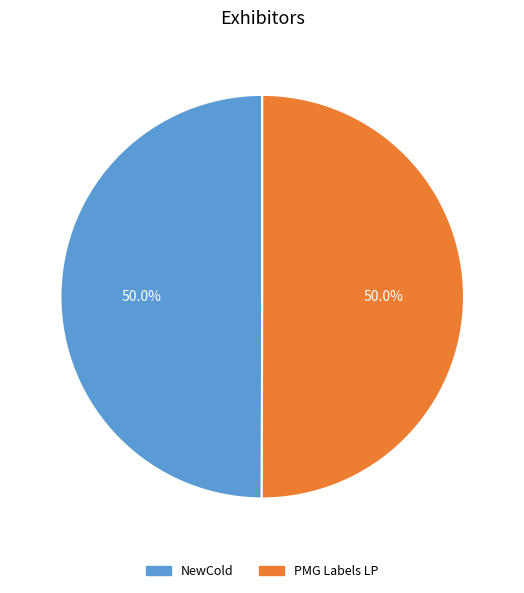

Count the number of slices in the pie.

2